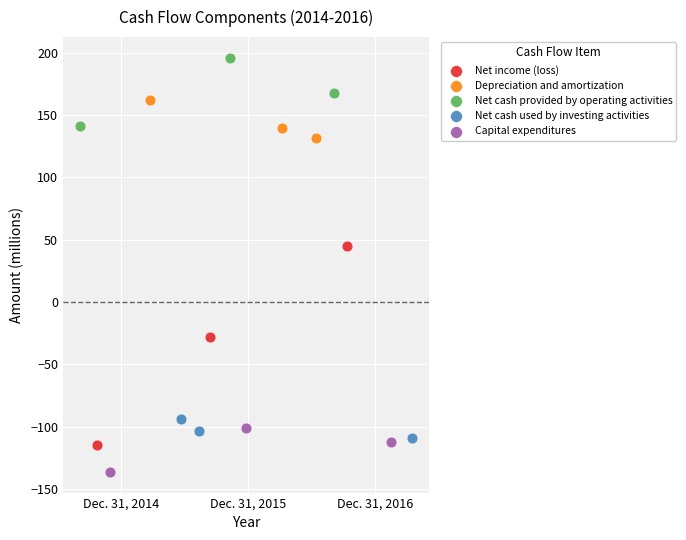

What are all the series names shown in the legend?

Net income (loss), Depreciation and amortization, Net cash provided by operating activities, Net cash used by investing activities, Capital expenditures